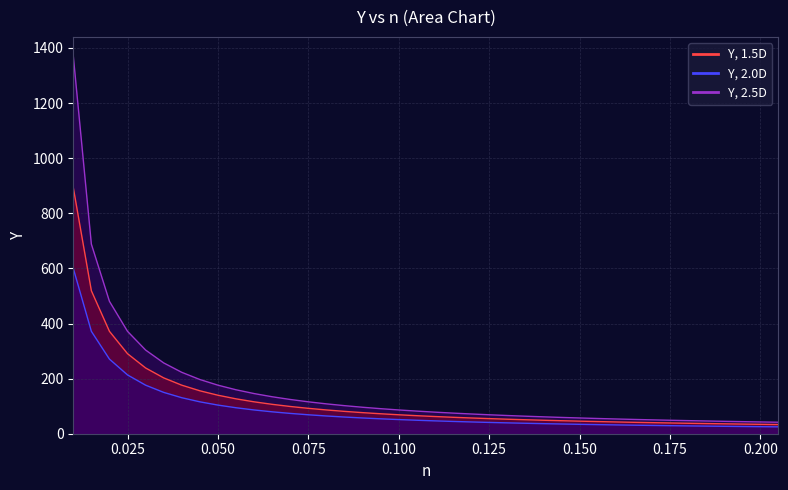

Is the value of Y, 2.5D at 0.09 greater than the value of Y, 1.5D at 0.2?

Yes